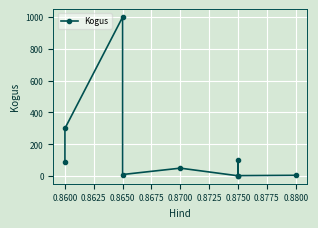

Which has a higher value, 0.8600 or 0.8650?

0.8600